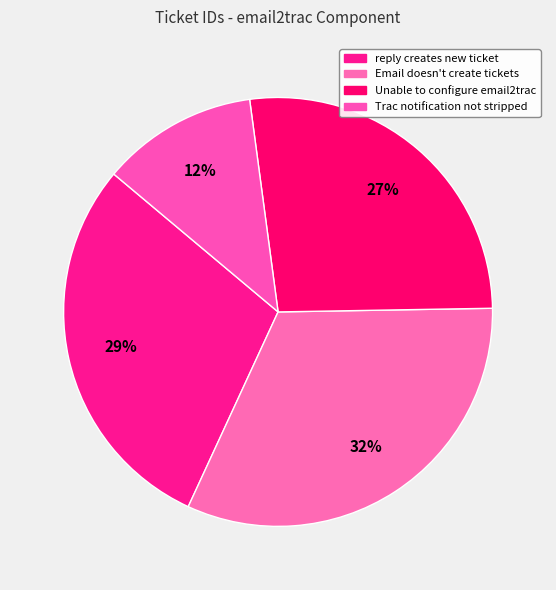

To the nearest percent, what percentage of the pie is reply creates new ticket?

29%